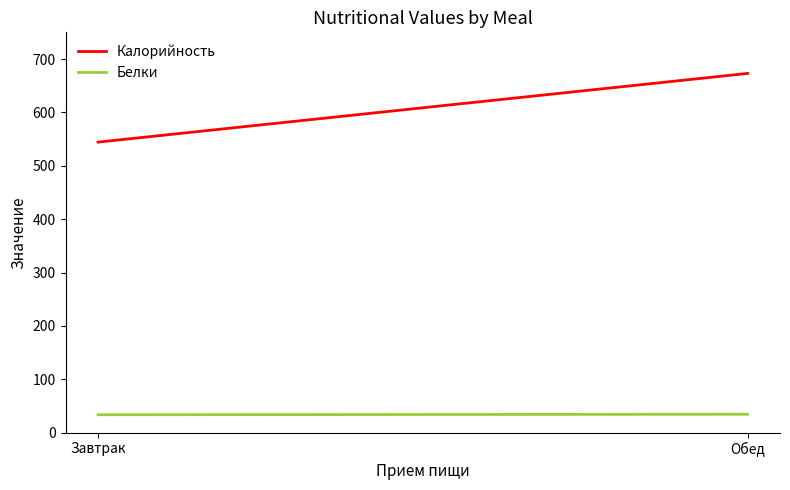

At which category does the chart reach its peak across all series?

Обед